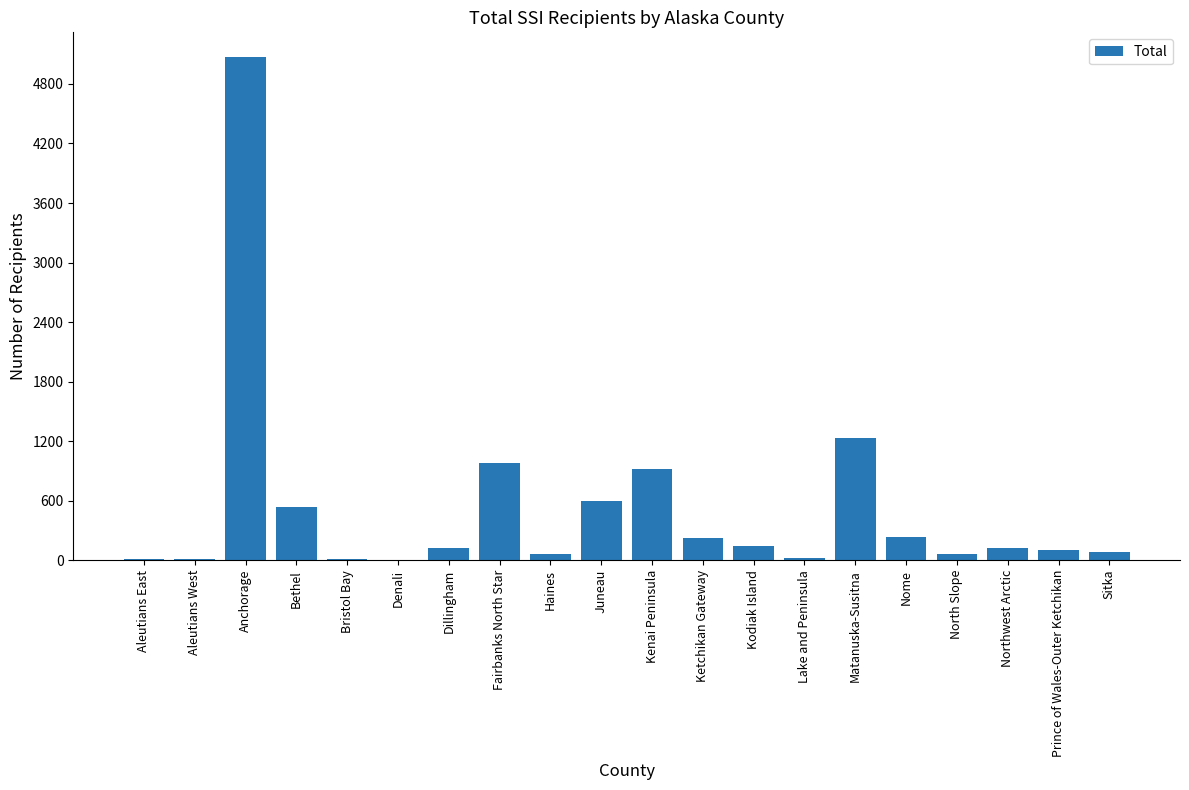

What is the sum of the values at Juneau and Bethel?

1137